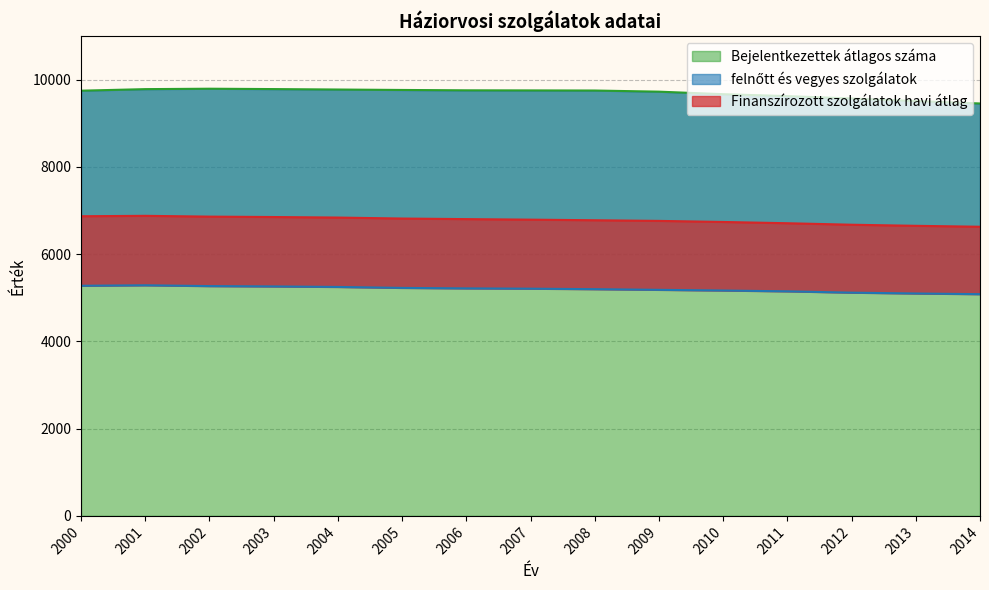

In Bejelentkezettek átlagos száma, how many points are higher than both neighbors (excluding endpoints)?

1